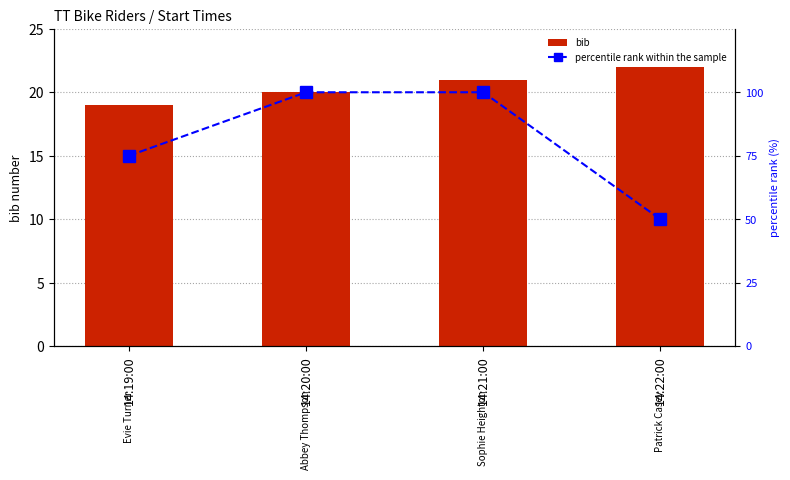

Is it true that percentile rank within the sample equals 50 at 14:22:00?

True